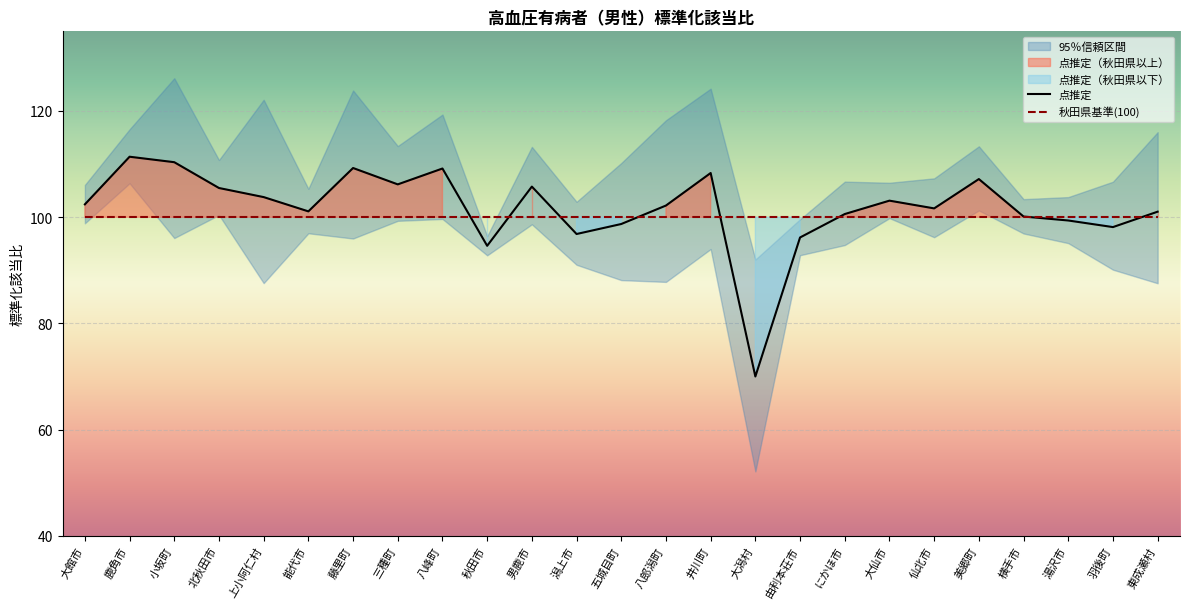

How many data points in 点推定 are less than 102?

12